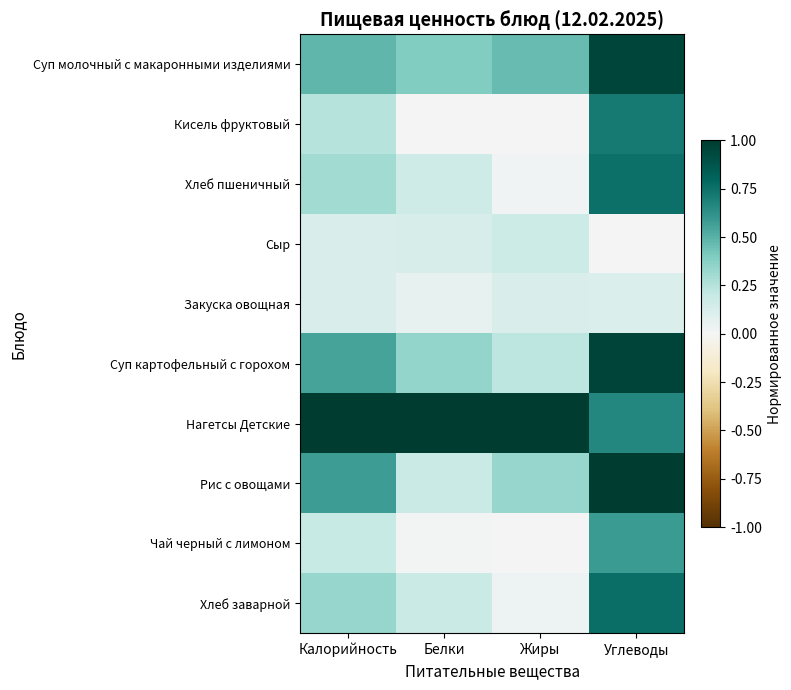

Rank the series by their maximum value, from lowest to highest.

Закуска овощная, Сыр, Чай черный с лимоном, Кисель фруктовый, Хлеб пшеничный, Хлеб заварной, Суп молочный с макаронными изделиями, Суп картофельный с горохом, Нагетсы Детские, Рис с овощами